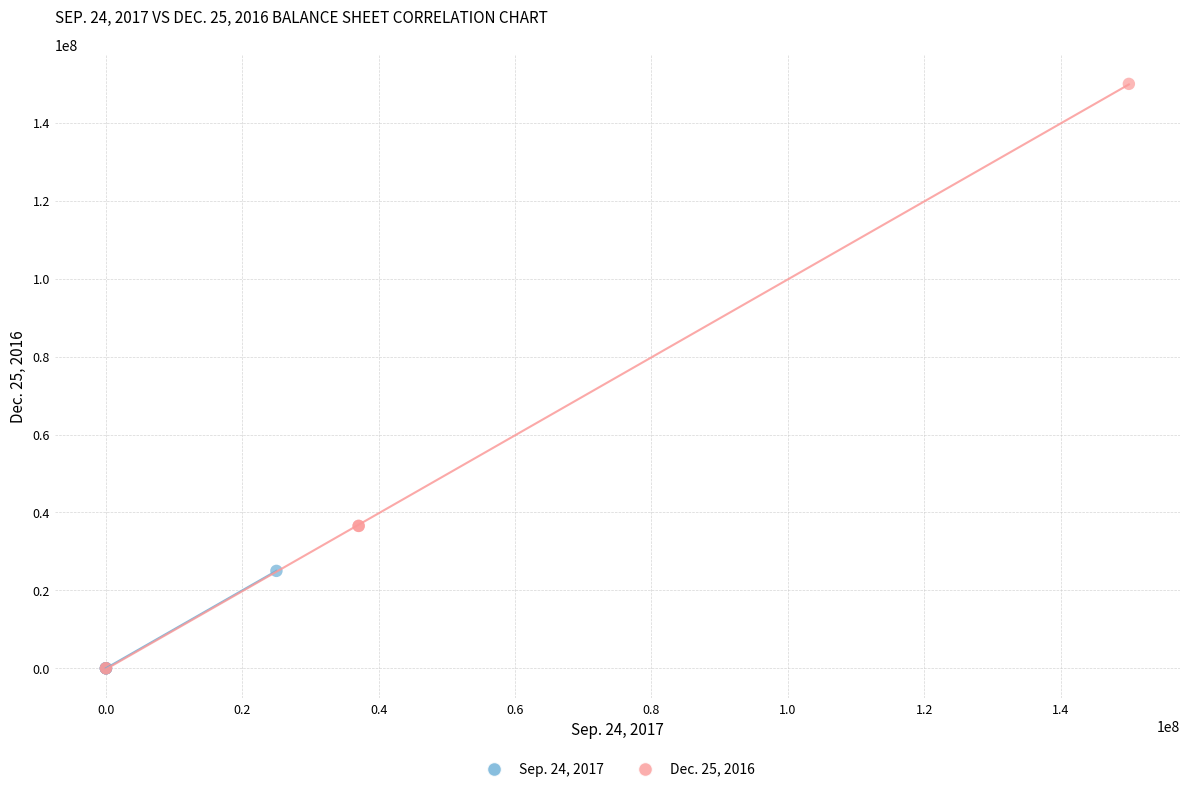

Which series contains the highest Y value?

Dec. 25, 2016